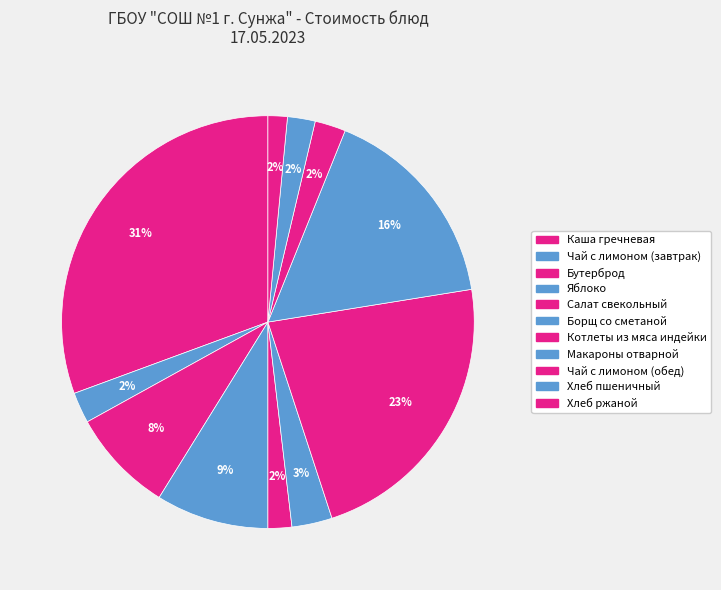

Is it true that Чай с лимоном (обед) is 12% of the pie?

False